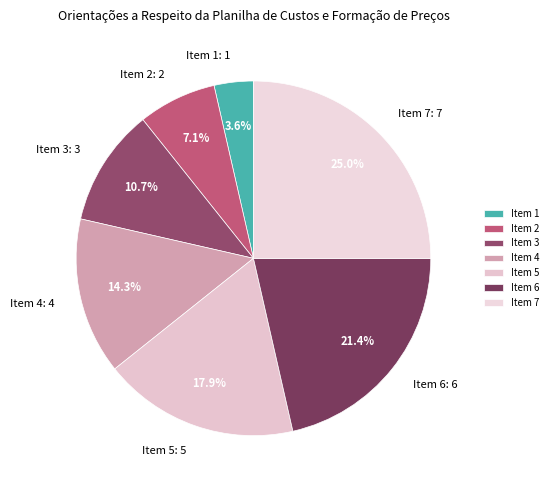

Is Item 6 the majority of the pie?

No